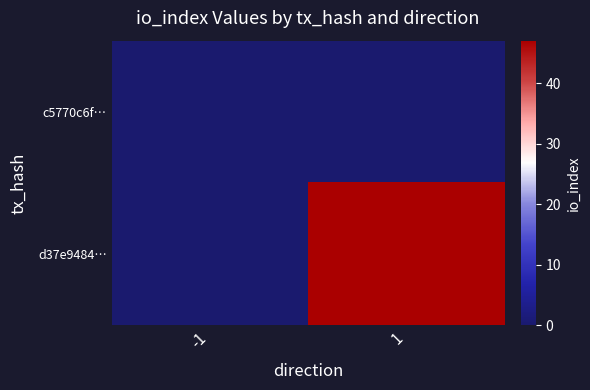

Reading left to right, transcribe all the data shown in this chart.

c5770c6f…: -1=0	1=0
d37e9484…: -1=0	1=47